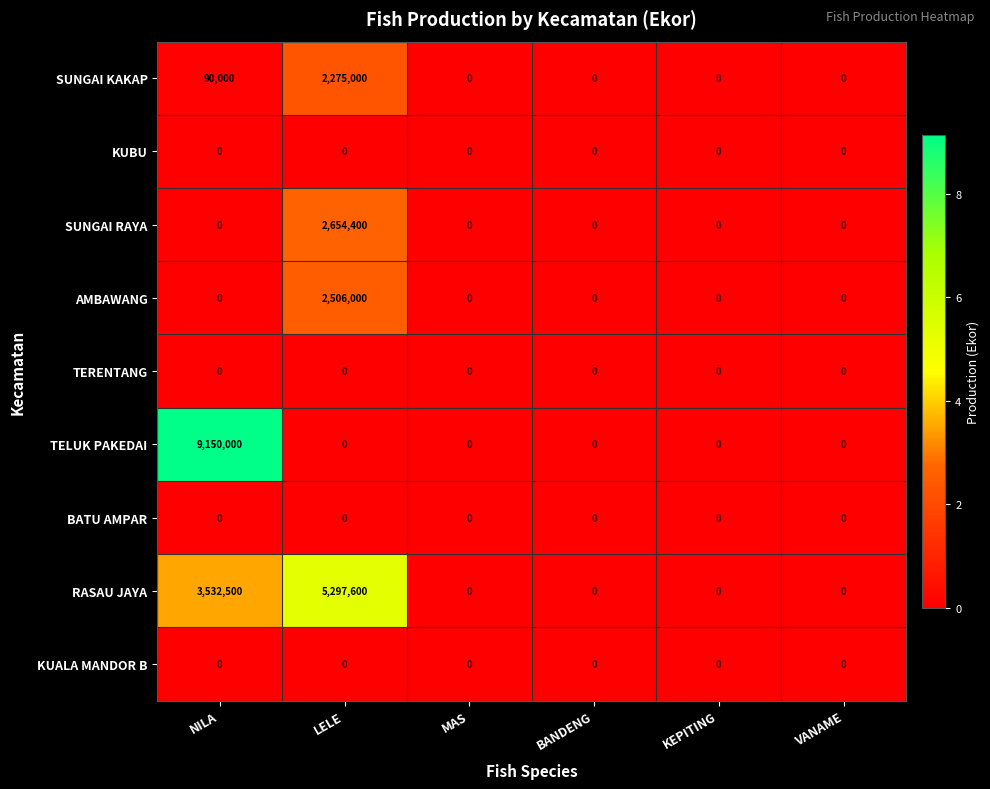

What is the sum of all SUNGAI RAYA values?

2654400